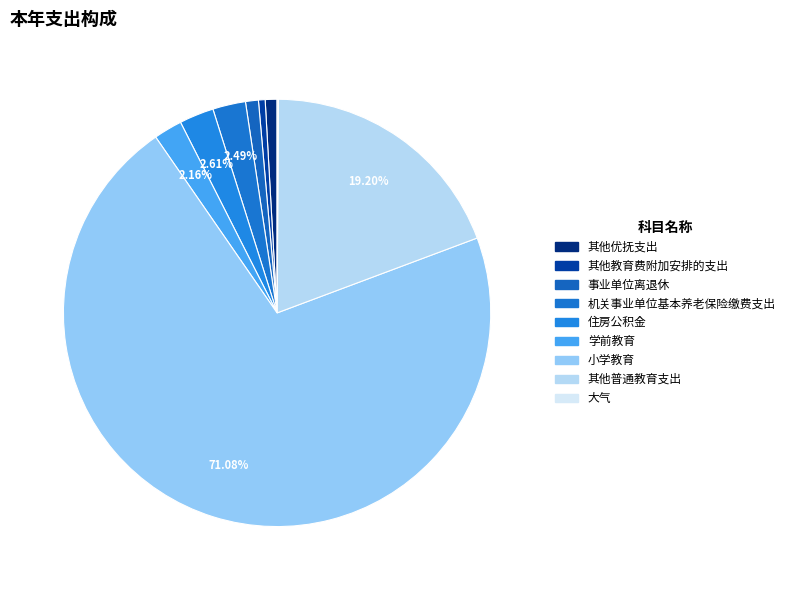

Is there any slice that represents more than half of the pie?

Yes